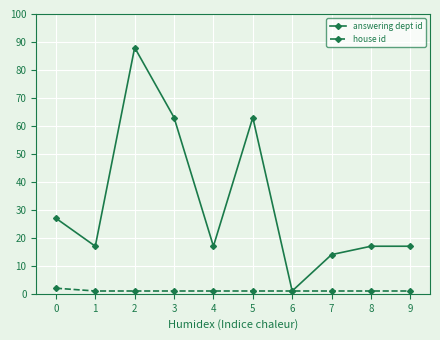

Which category has the highest value in the house id series?

0